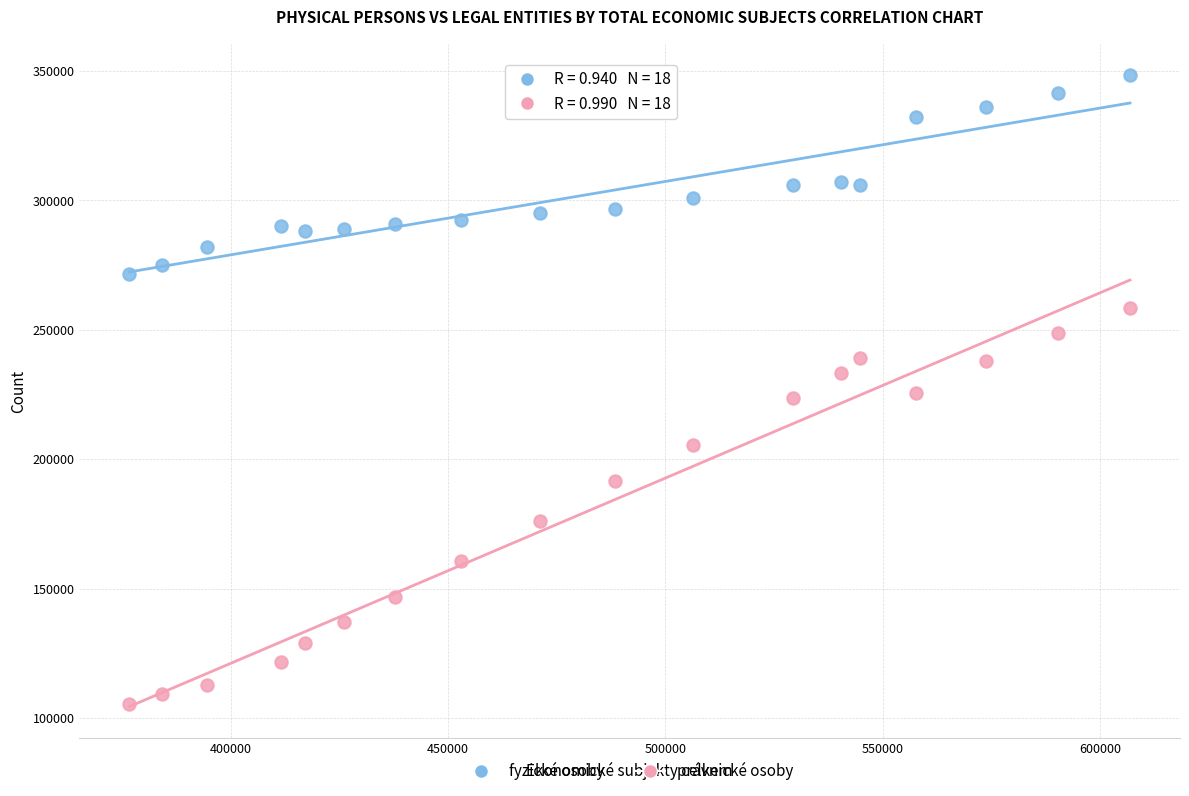

Which series has the largest Y range (max minus min)?

právnické osoby